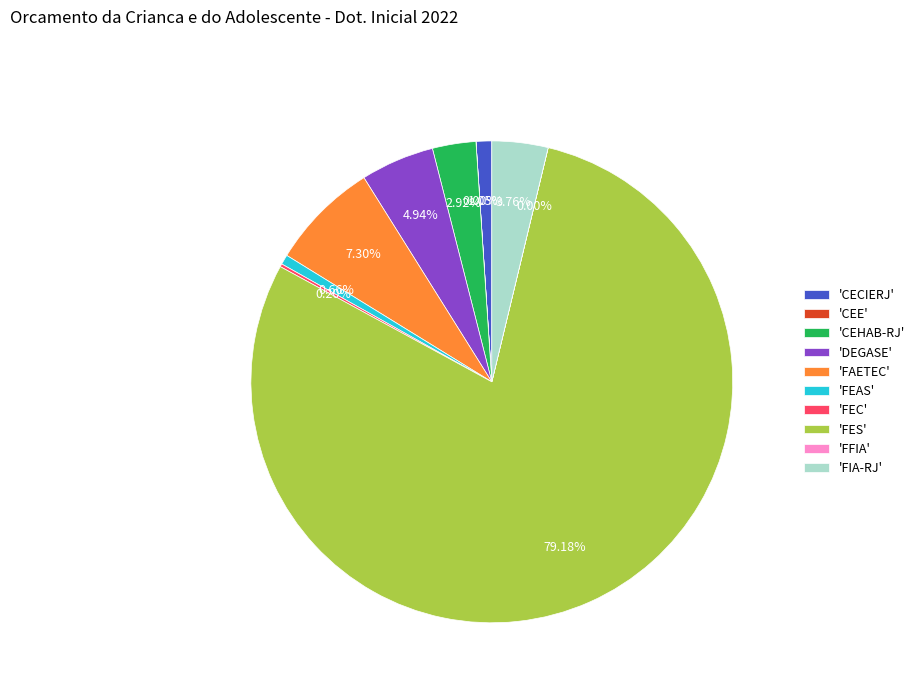

Which has a higher value, 'FIA-RJ' or 'CECIERJ'?

'FIA-RJ'